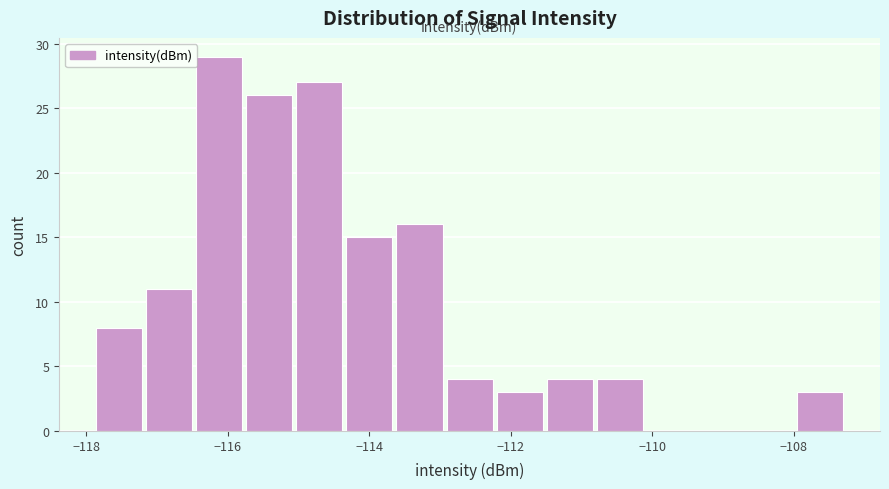

Around what value on the x-axis is the tallest bar? Give the approximate position of its centre, as read against the axis.

-116.2